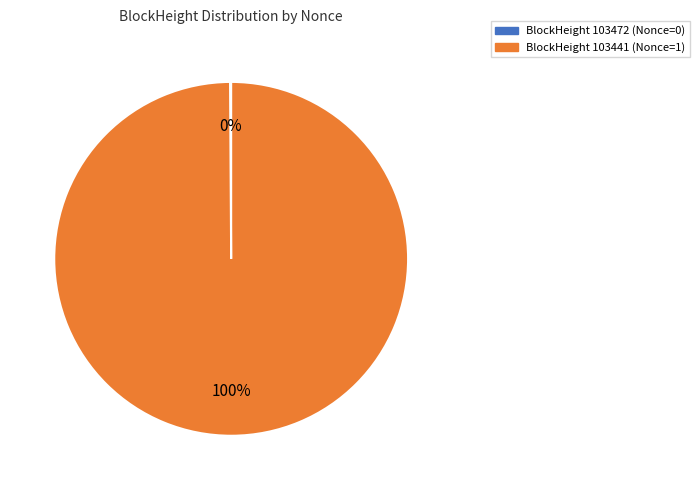

To the nearest percent, what is the difference between the largest and smallest slice percentages?

100%